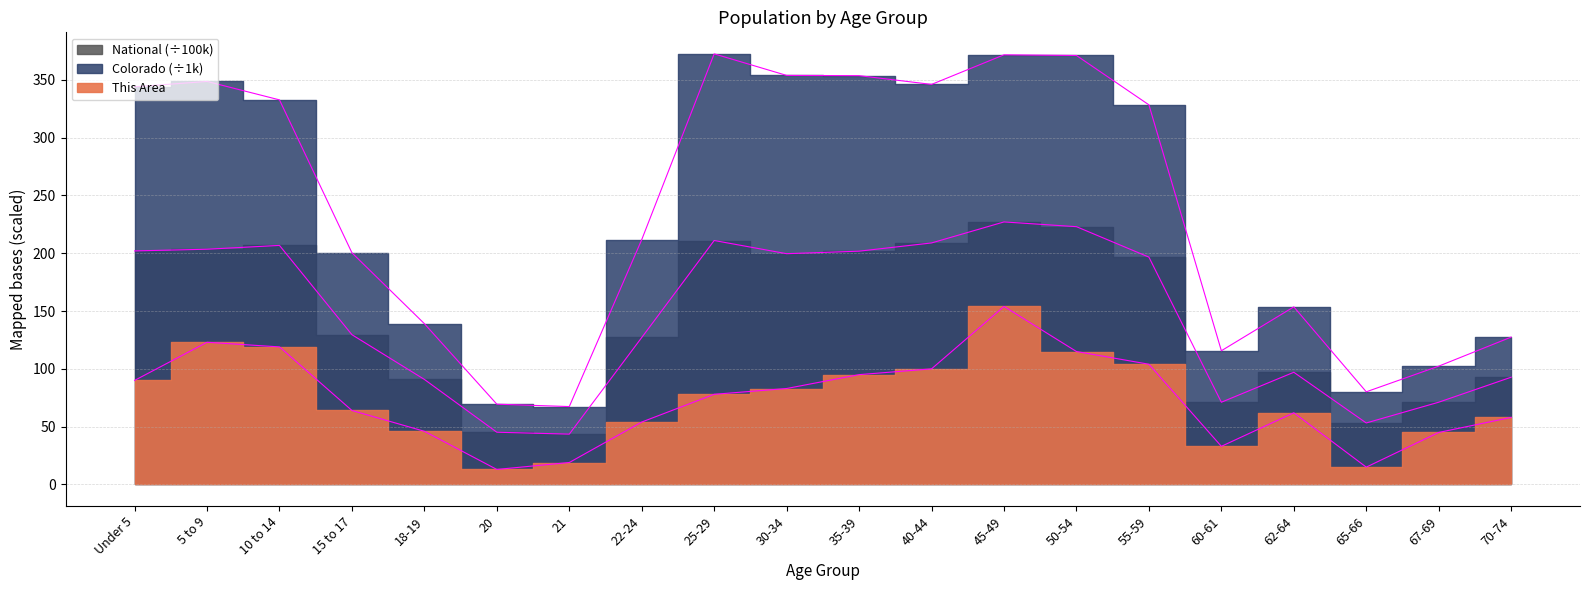

True or false: National and This Area intersect in this chart.

False